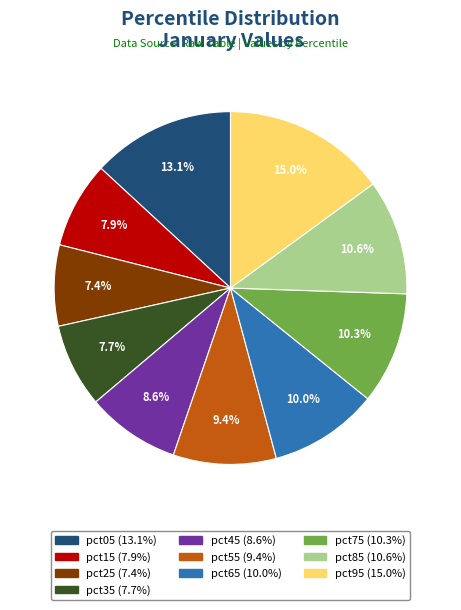

Combined, what portion of the pie is pct25 and pct45?

16.0%